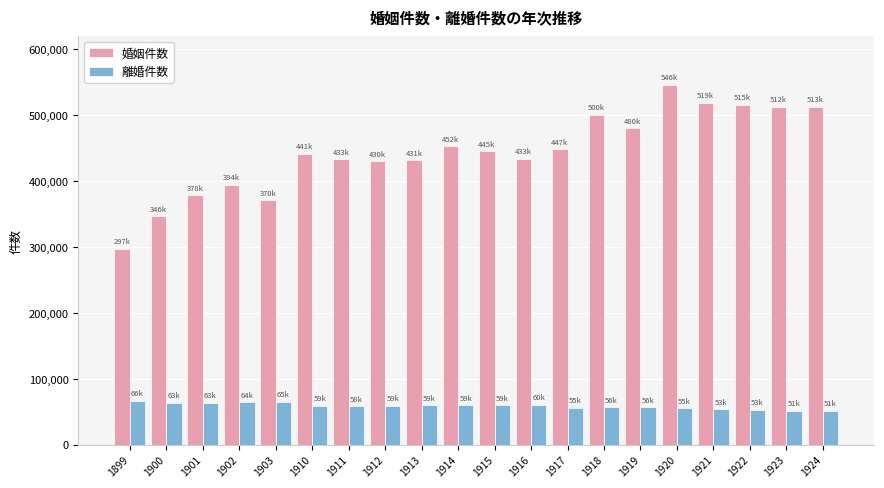

The 離婚件数 series shows 64139 at 1902. True or false?

True